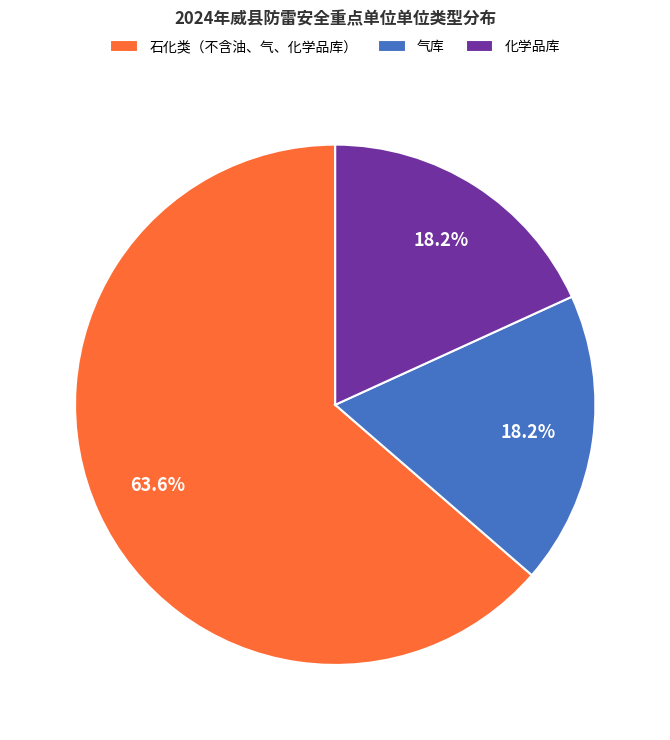

To the nearest percent, what is the difference between the 石化类（不含油、气、化学品库） and 气库 slice percentages?

45%